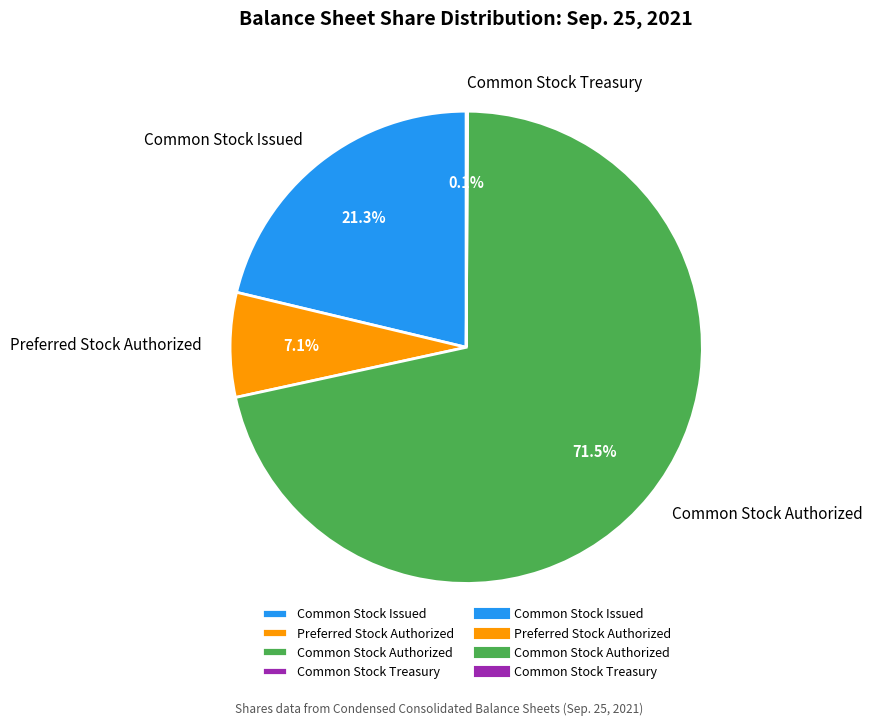

What is the majority slice?

Common Stock Authorized